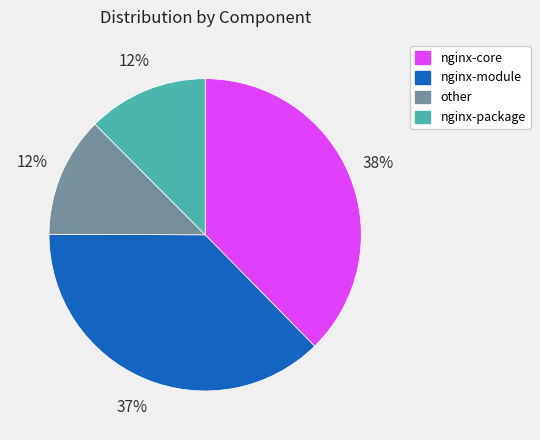

To the nearest percent, what percentage of the pie is nginx-module?

37%